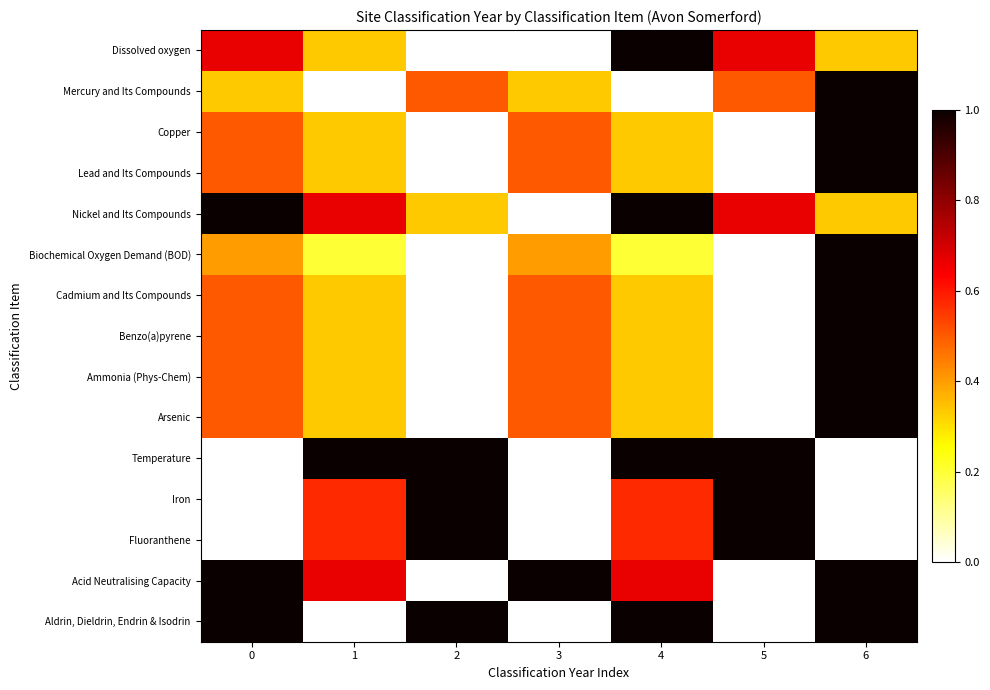

Rank the series at 6 from highest to lowest value.

Mercury and Its Compounds, Copper, Lead and Its Compounds, Biochemical Oxygen Demand (BOD), Cadmium and Its Compounds, Benzo(a)pyrene, Ammonia (Phys-Chem), Arsenic, Acid Neutralising Capacity, Aldrin, Dieldrin, Endrin & Isodrin, Dissolved oxygen, Nickel and Its Compounds, Temperature, Iron, Fluoranthene